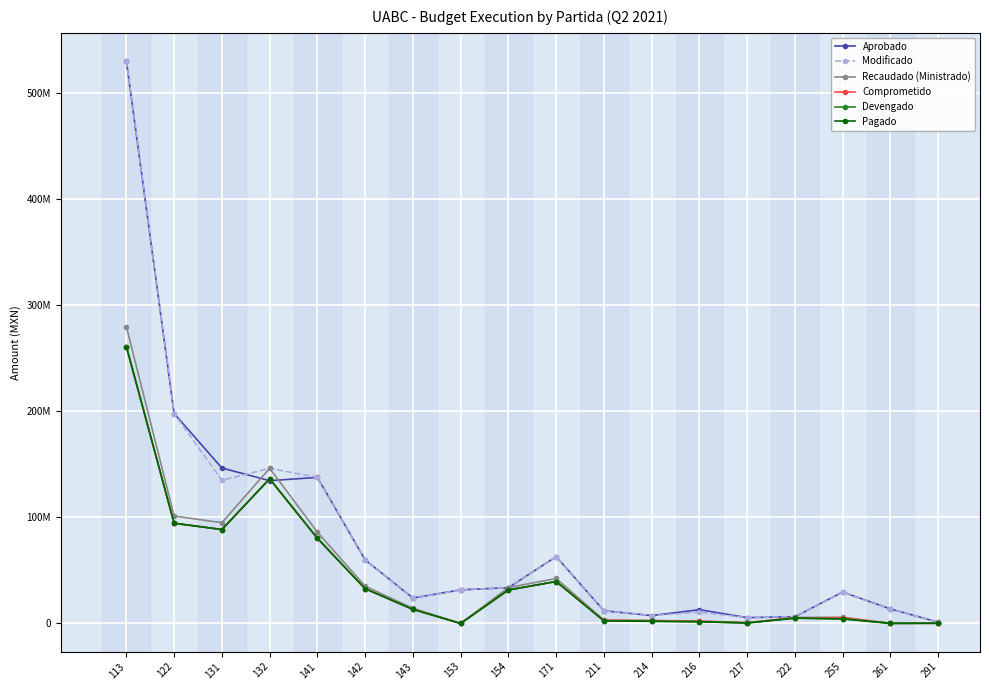

In Recaudado (Ministrado), how many points are lower than both neighbors (excluding endpoints)?

4